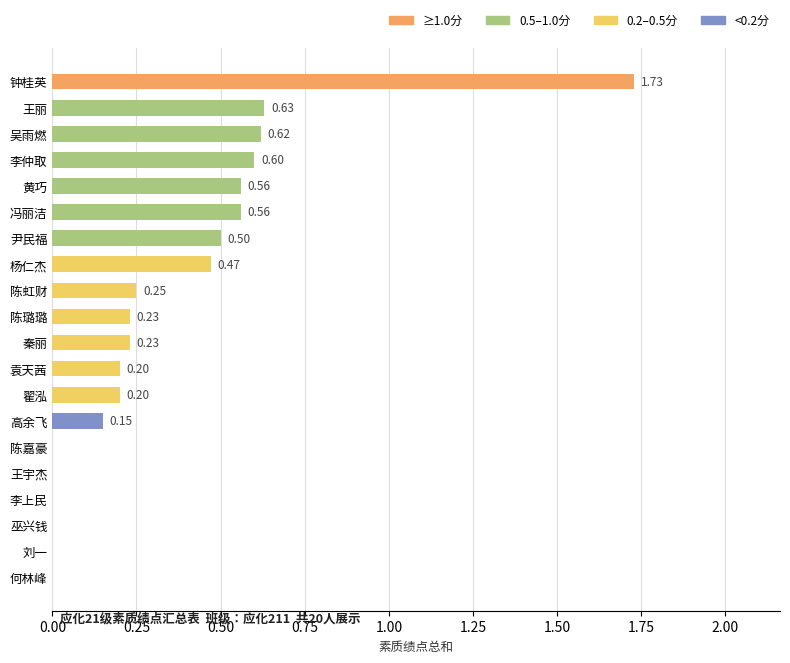

Does the chart contain stacked bars?

No